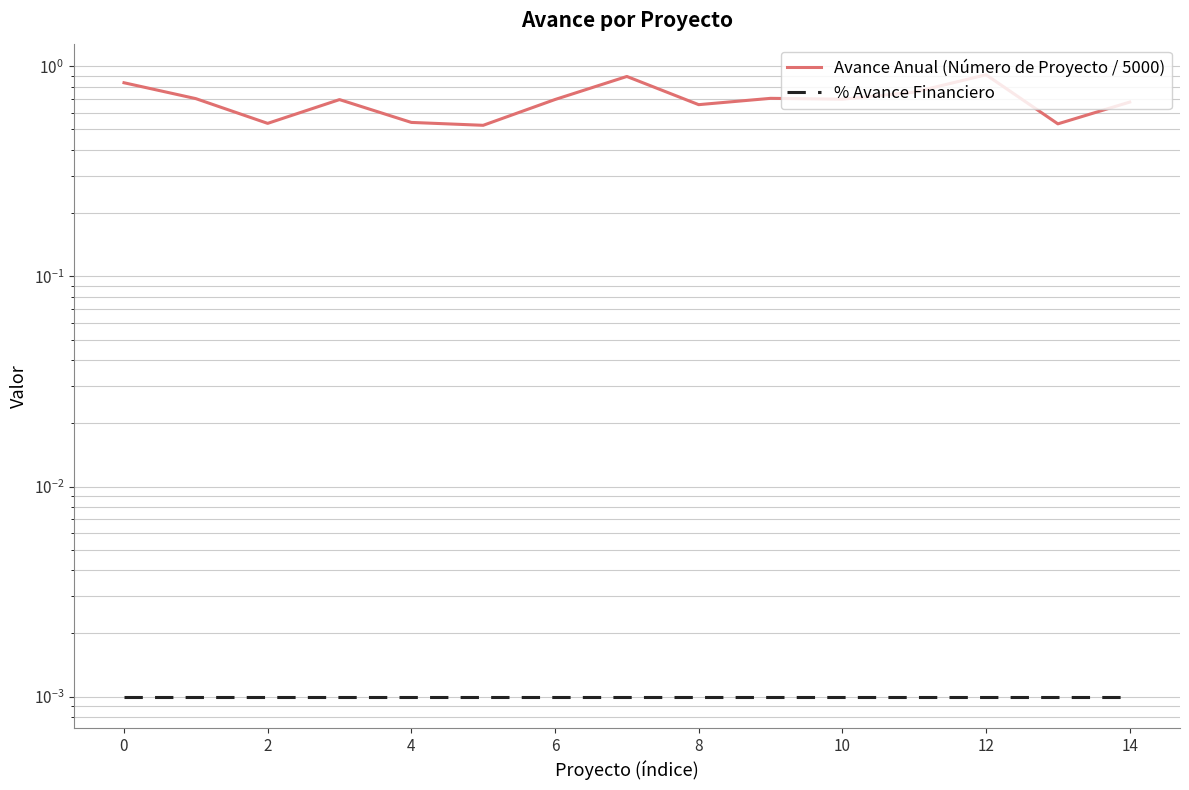

True or false: % Avance Financiero has more than 0 points higher than both neighbors.

False